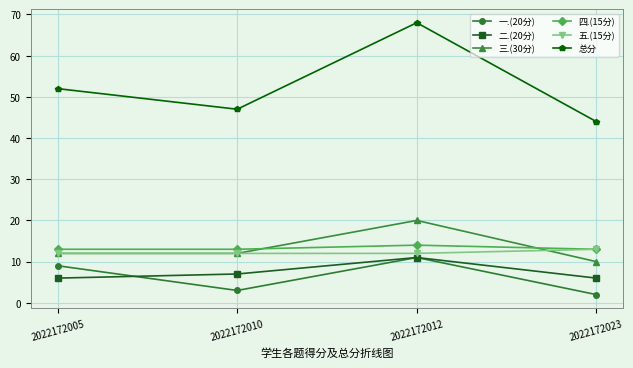

The 五.(15分) series shows 12 at 2022172012. True or false?

True